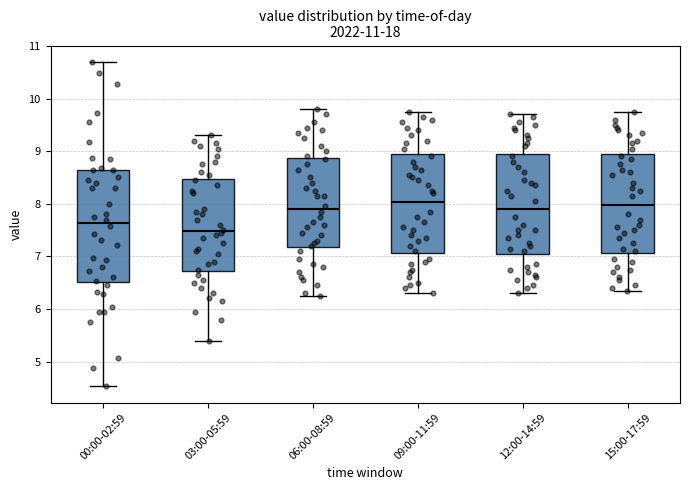

Where does the upper whisker of the box for 12:00-14:59 end on the y-axis? The values are not printed on the chart, so give them approximately, as read against the axis.

9.7